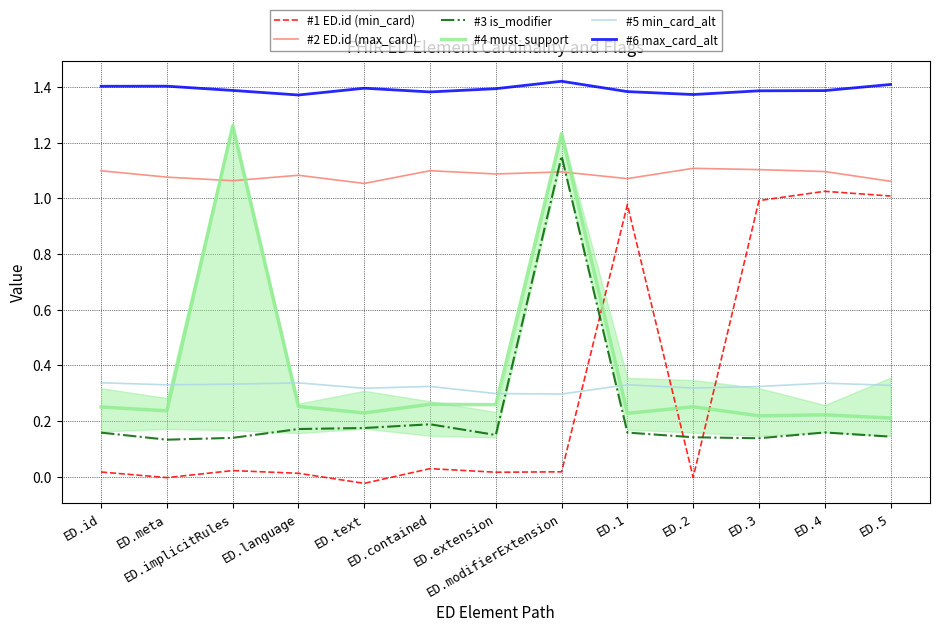

What is the sum of all #5 min_card_alt values?

4.2